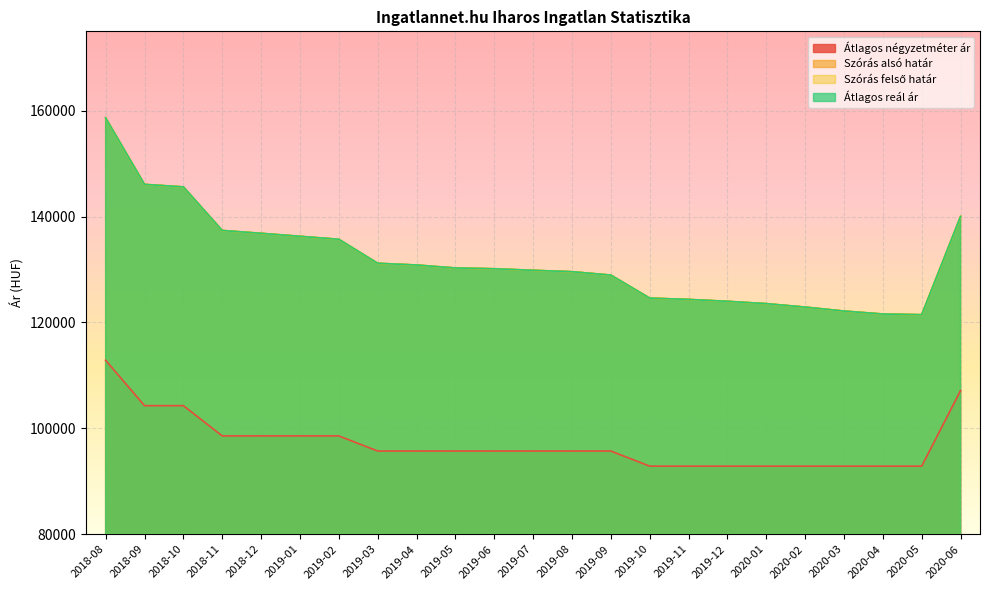

What is the difference between the maximum and minimum values in the Átlagos négyzetméter ár series?

20000